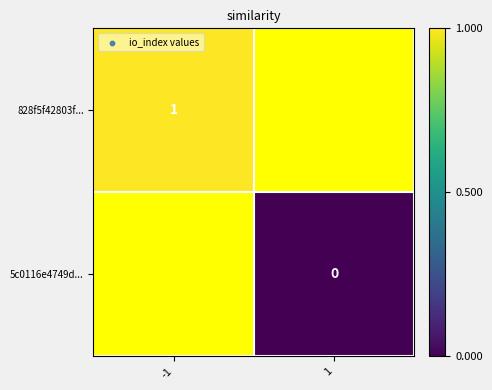

The value of 828f5f42803f... at -1 is 1. True or false?

True